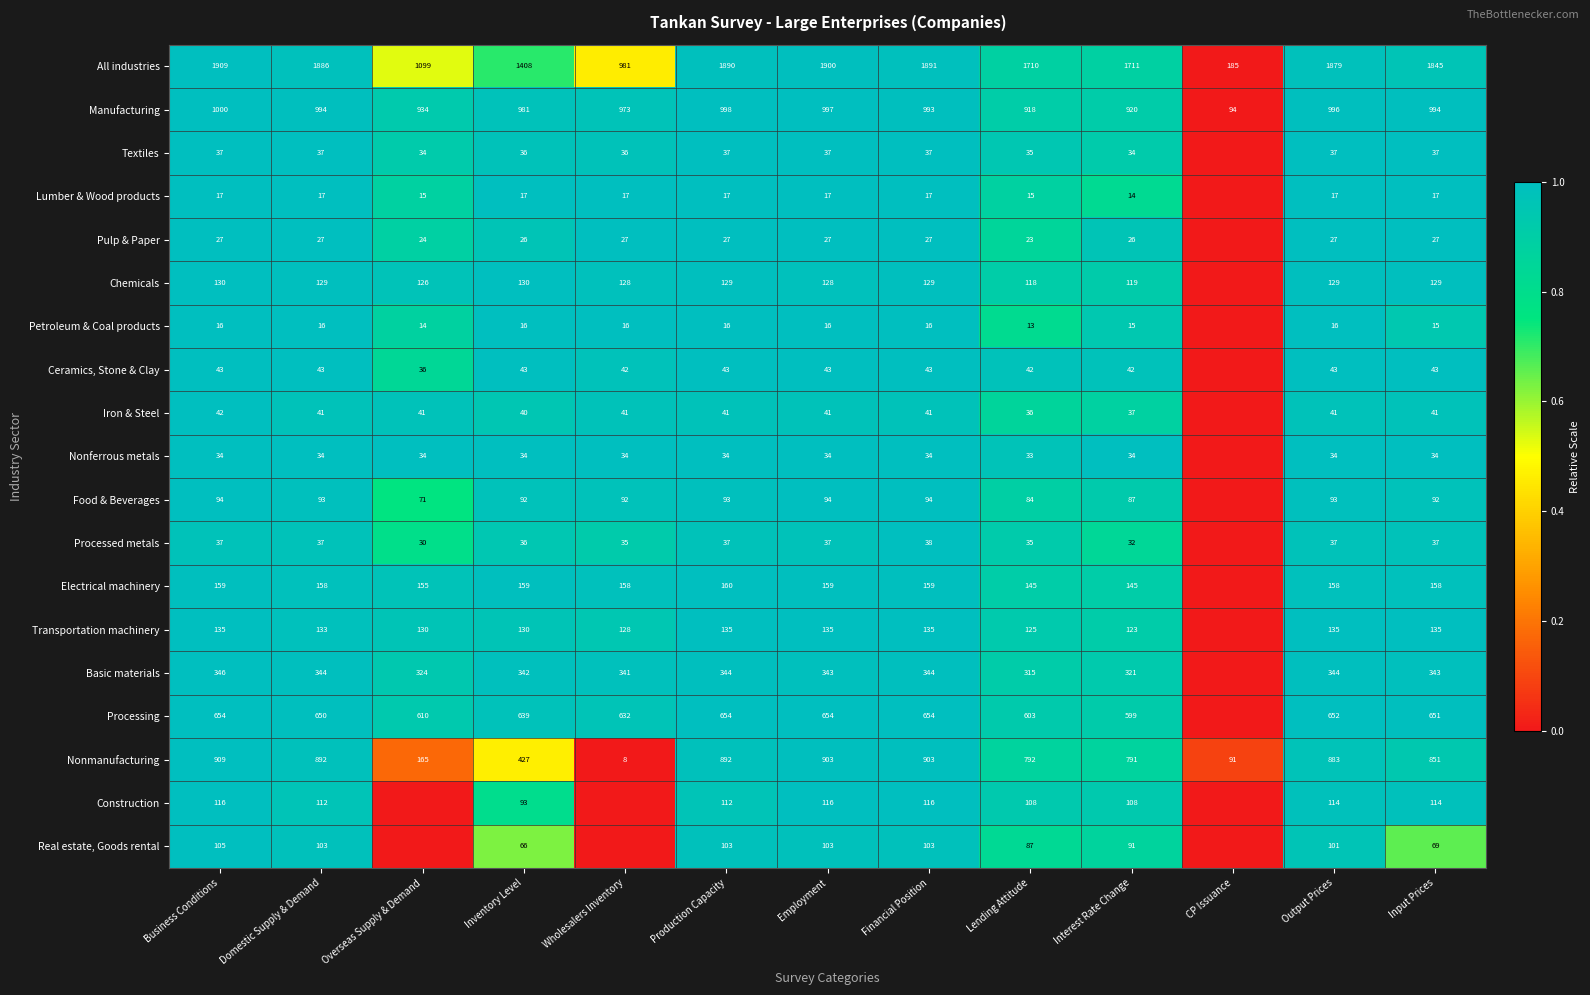

What is the average value of the All industries series?

1561